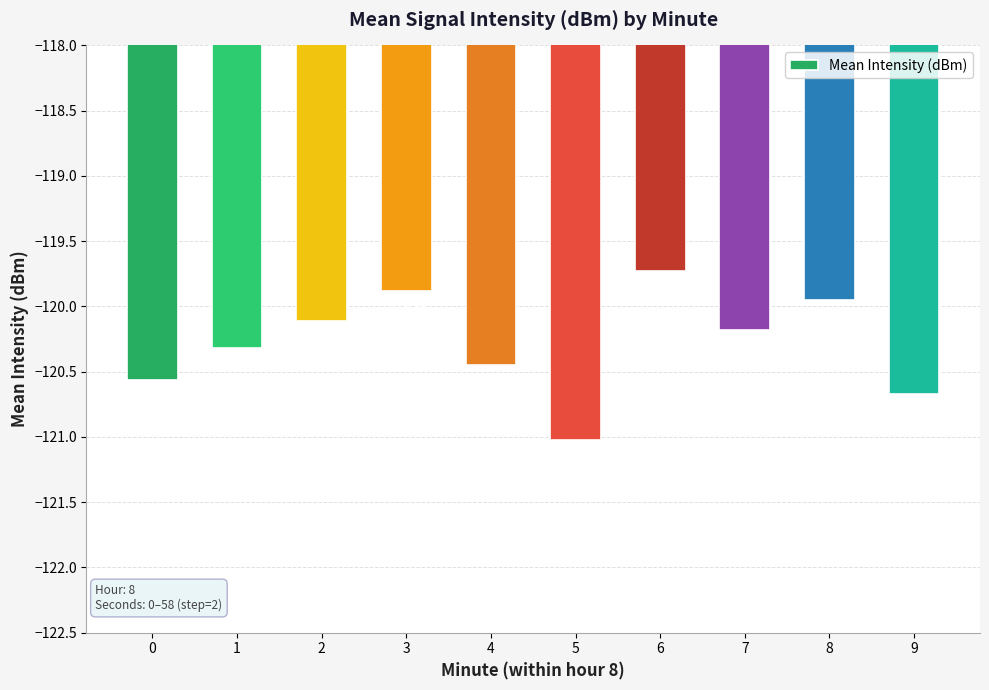

What is the difference between the maximum and second lowest values?

0.9